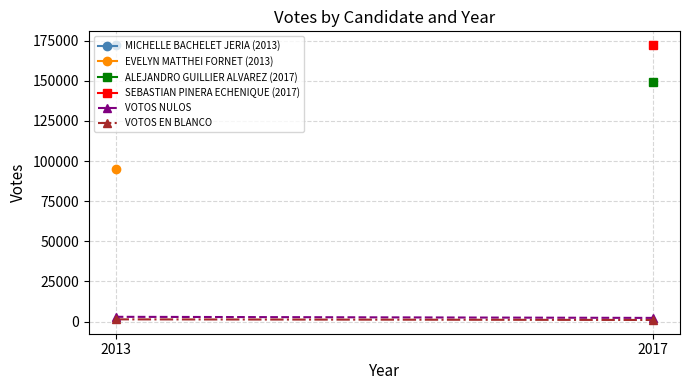

List the series in order of their peak value, lowest first.

VOTOS EN BLANCO, VOTOS NULOS